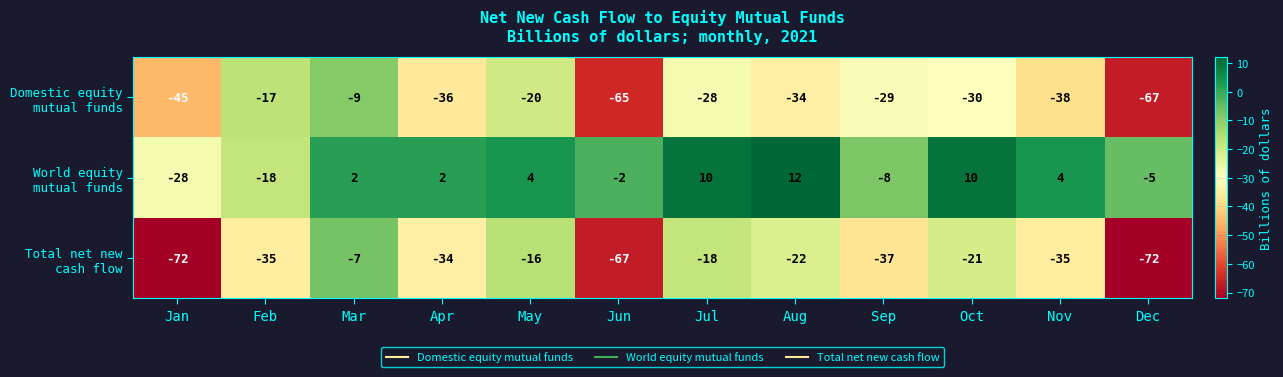

How many series are shown in this chart?

3